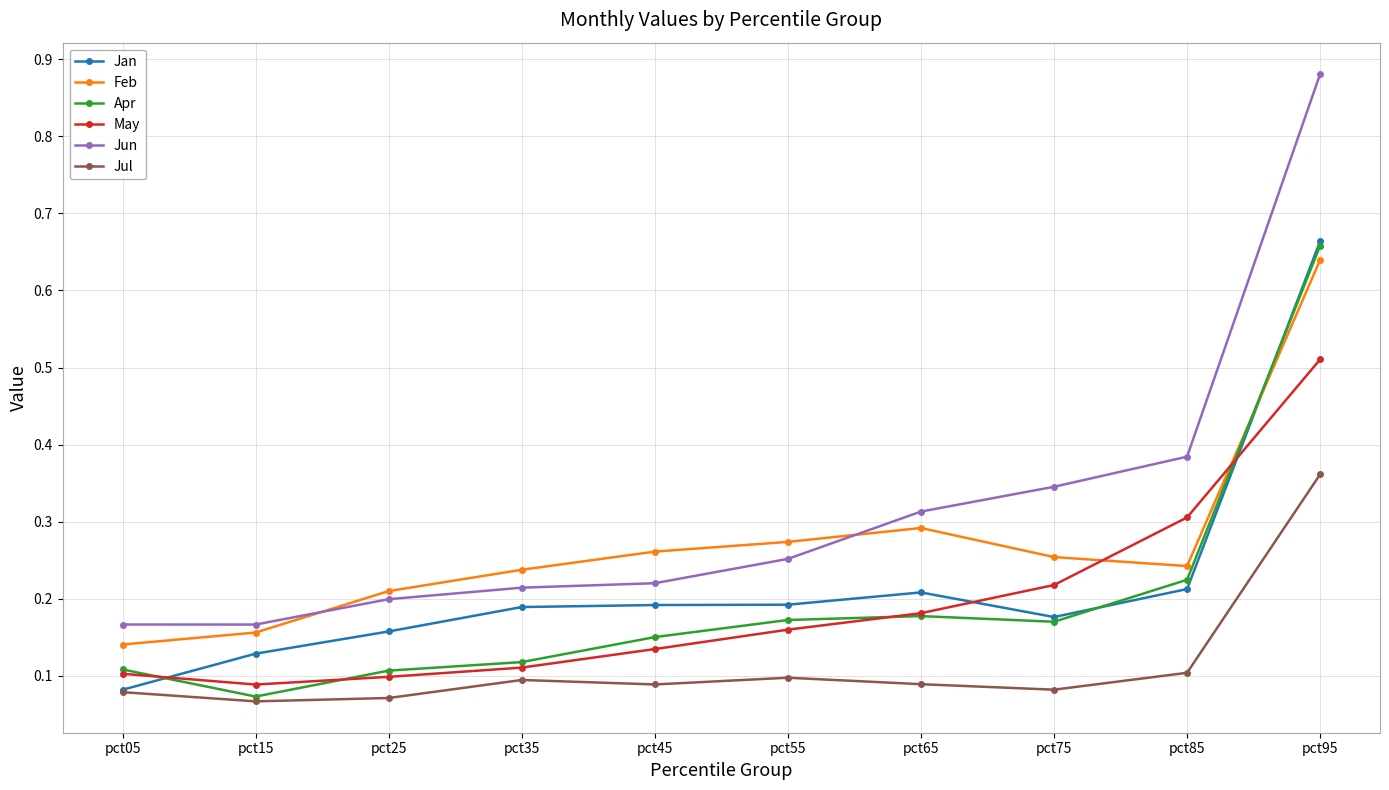

Which label corresponds to the largest value in the chart?

pct95